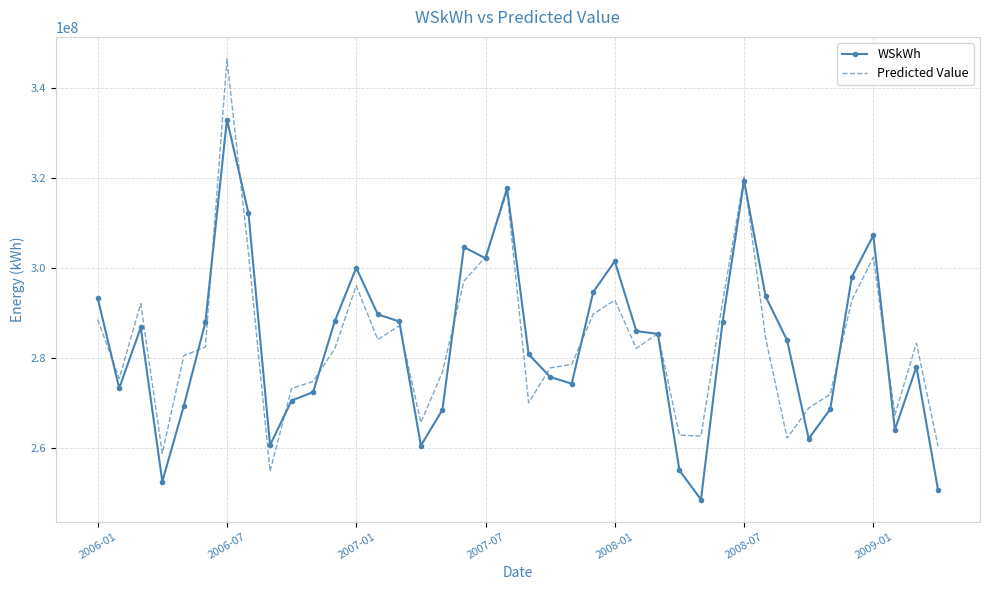

Which series has the widest spread of values?

Predicted Value